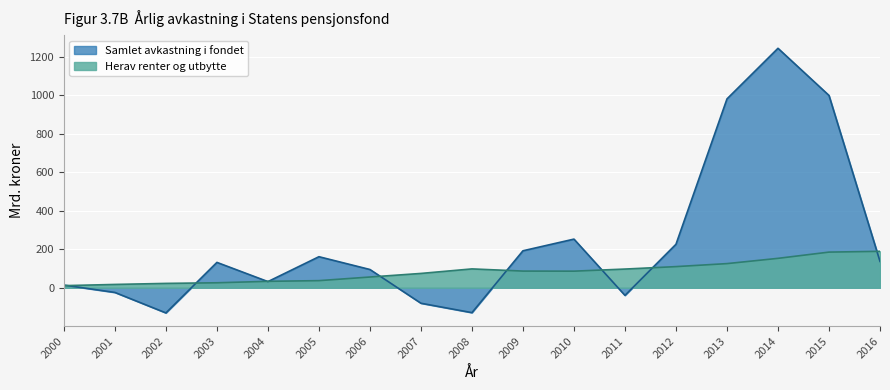

How many positive values does the Samlet avkastning i fondet series have?

12